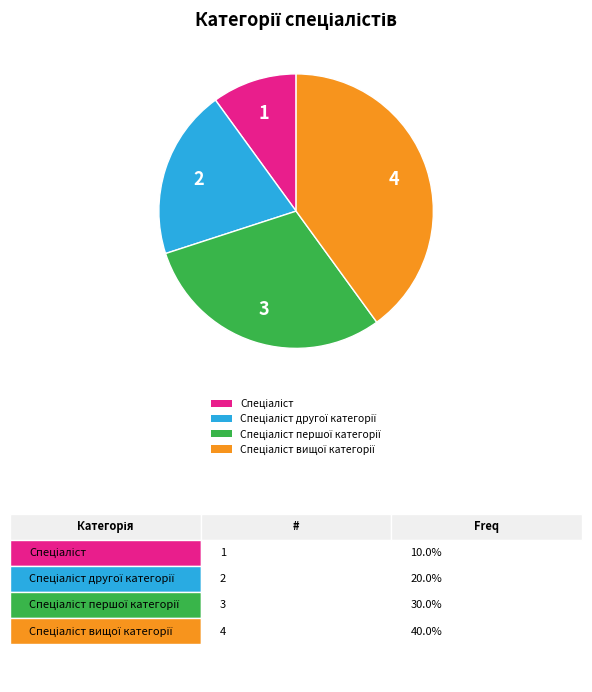

Does any single category account for the majority?

No